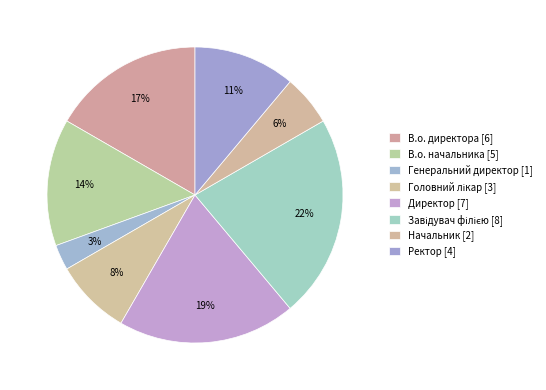

Between Завідувач філією and В.о. начальника, which is larger?

Завідувач філією